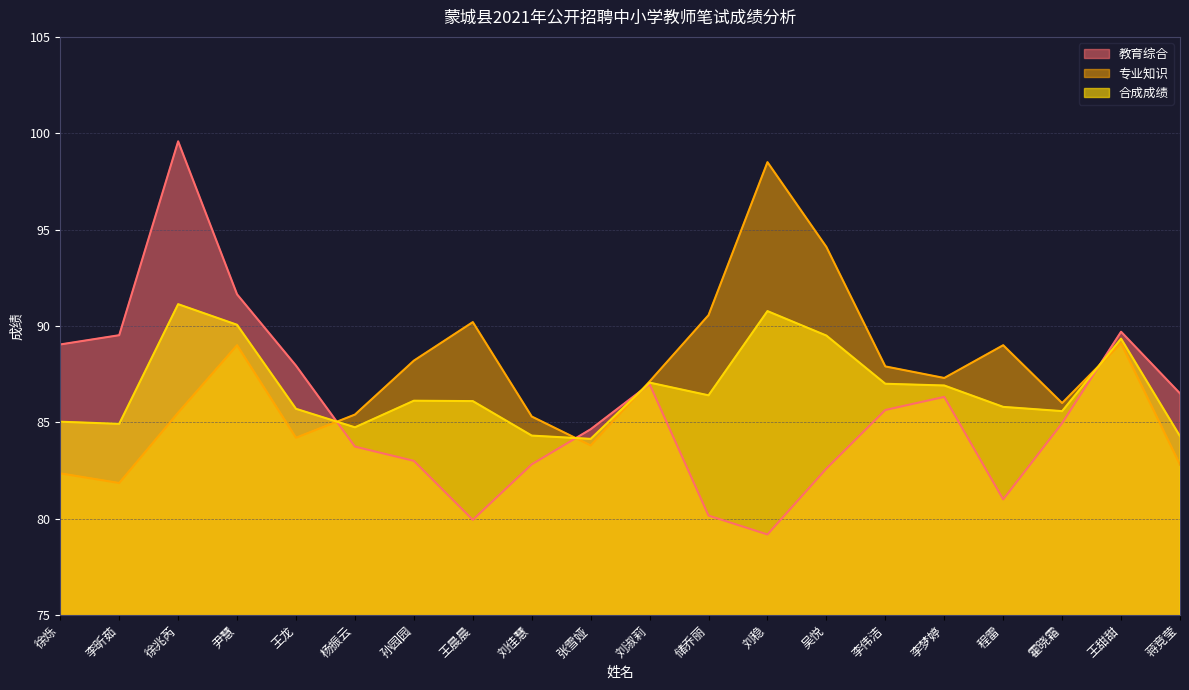

At which category is the sum across all series the highest?

徐兆芮